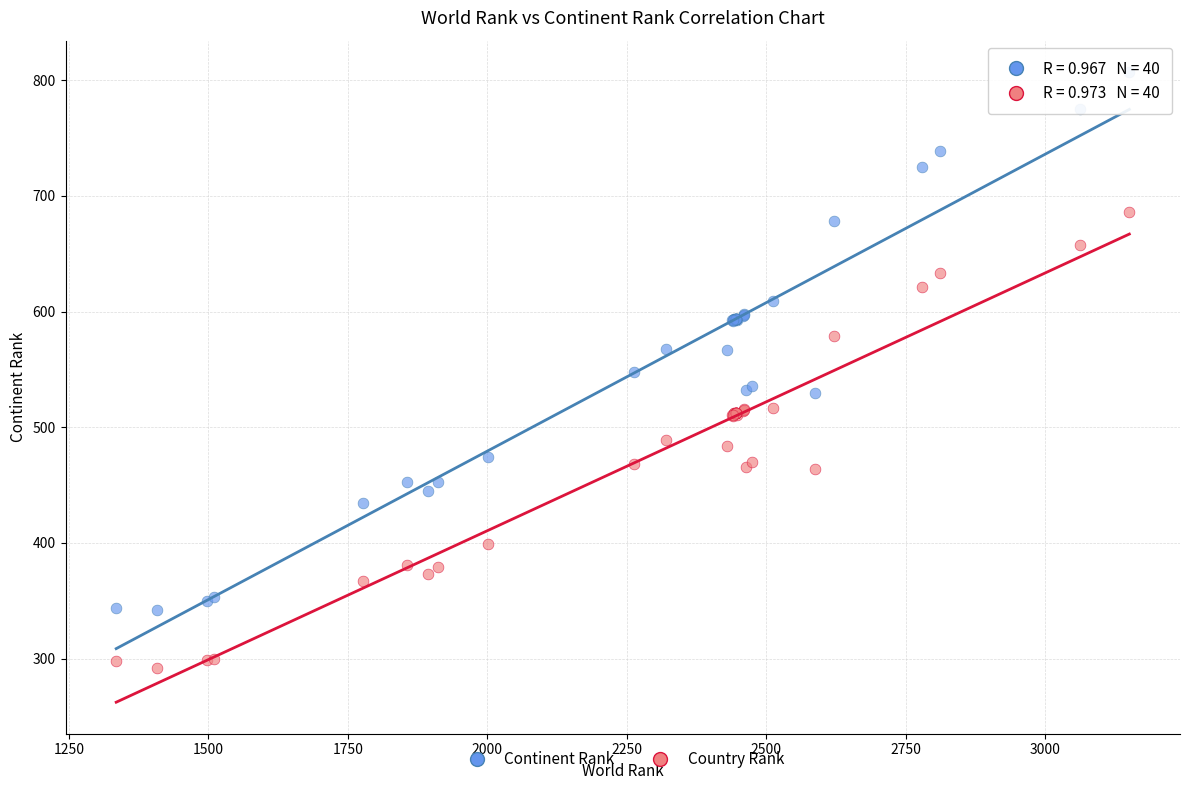

What is the X range (max minus min) for the scatter plot?

1816